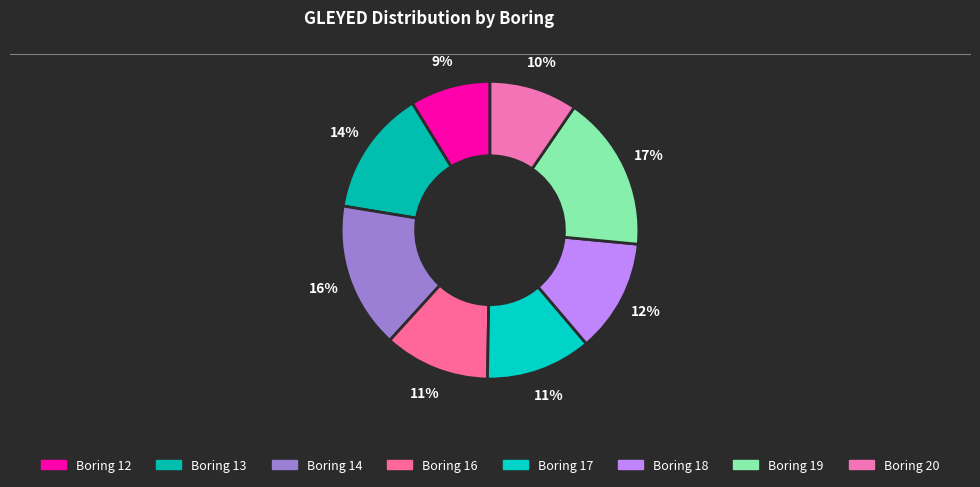

How many segments does this pie chart have?

8